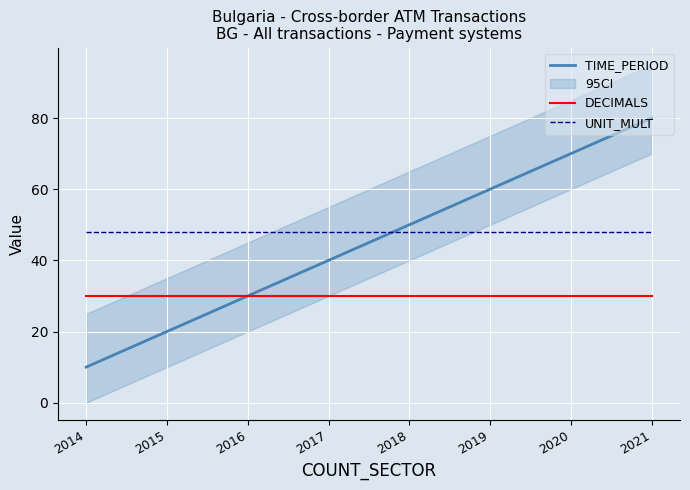

Reading right to left, extract all data points from this chart.

TIME_PERIOD: 80	70	60	50	40	30	20	10
DECIMALS: 30	30	30	30	30	30	30	30
UNIT_MULT: 48	48	48	48	48	48	48	48